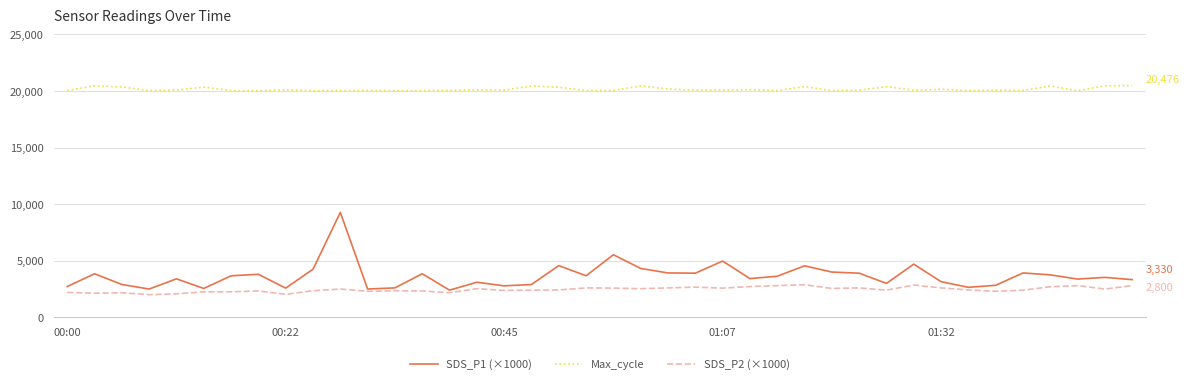

Which series has the widest spread of values?

SDS_P1 (×1000)